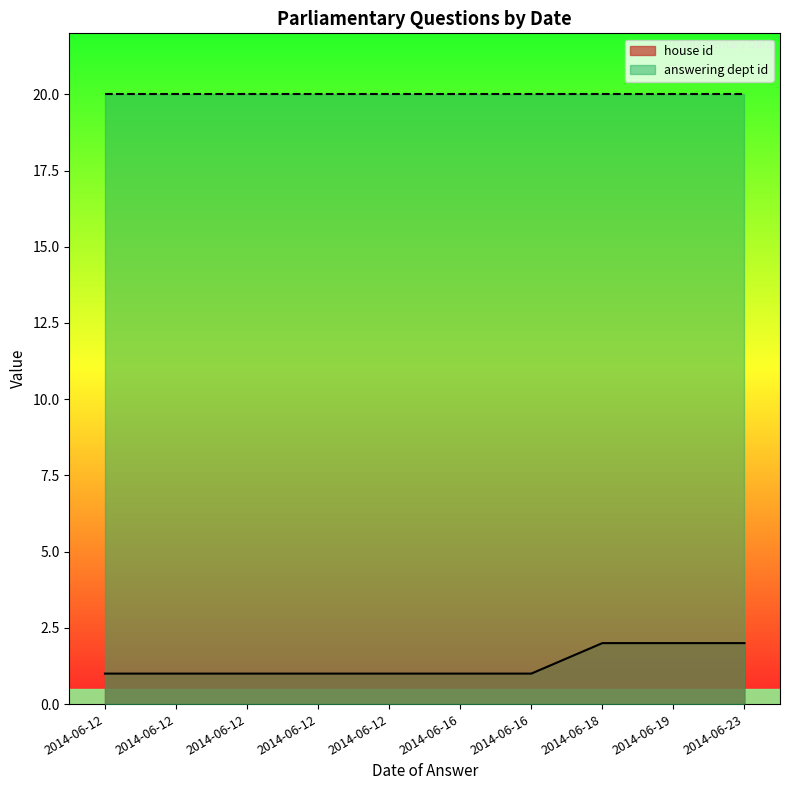

Which series has the largest total across all categories?

answering dept id